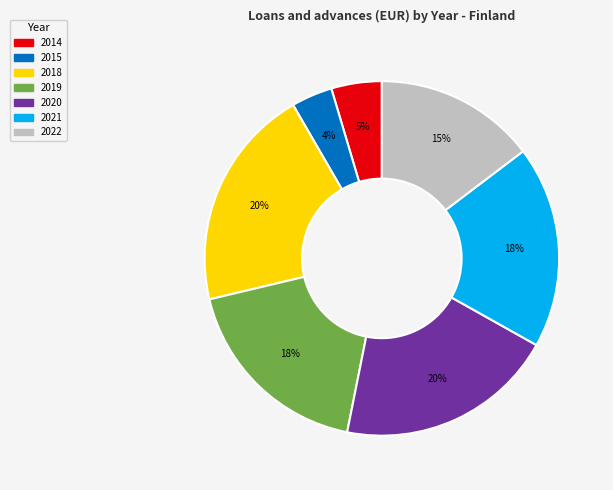

To the nearest percent, what portion does 2021 represent?

18%